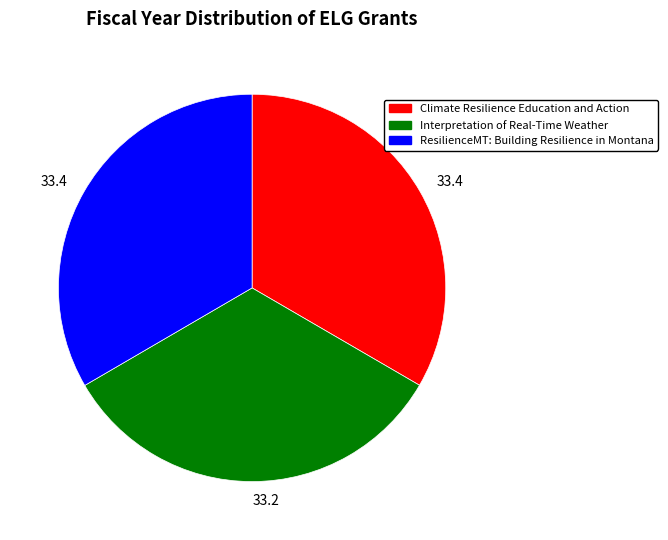

Does any single category account for the majority?

No